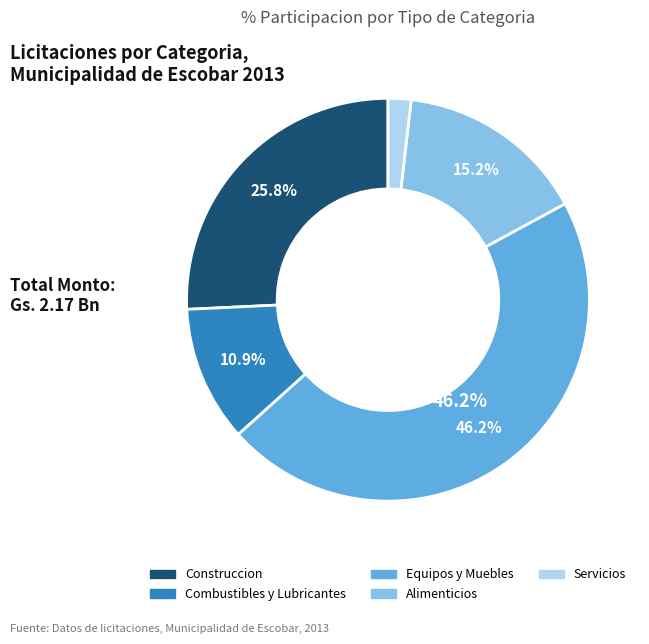

Is there a majority slice in this chart?

No